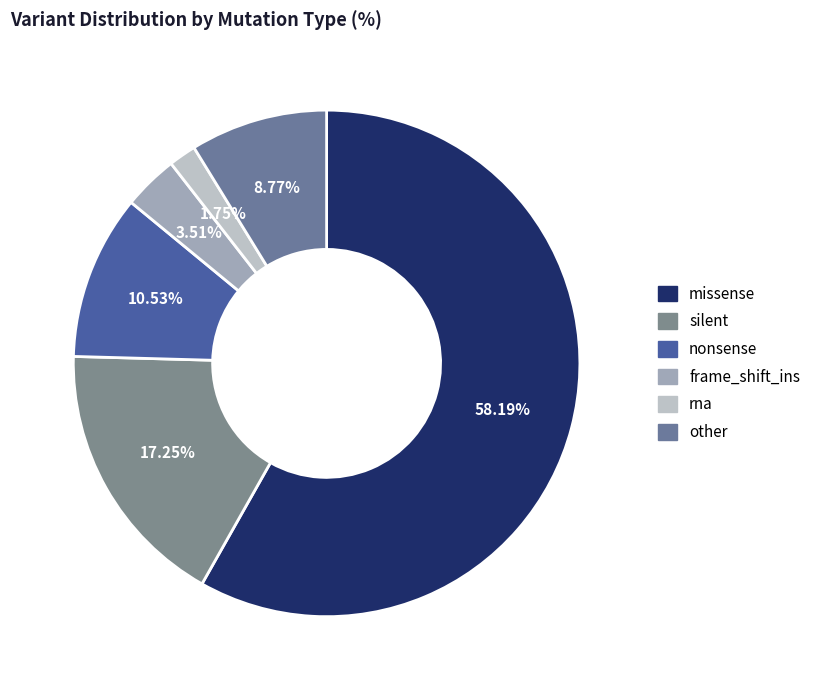

How much of the chart is everything except other?

91.2%